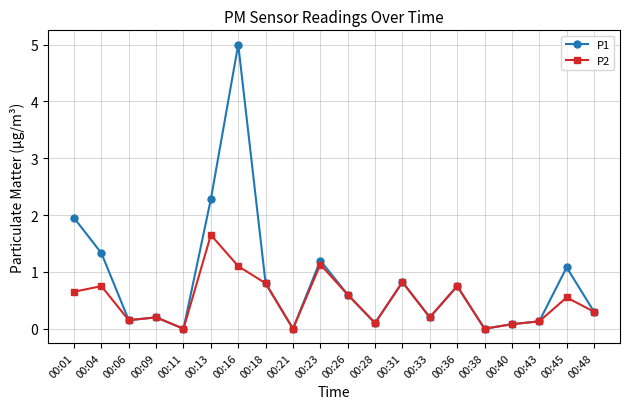

Does the chart display data point markers on the line(s)?

Yes